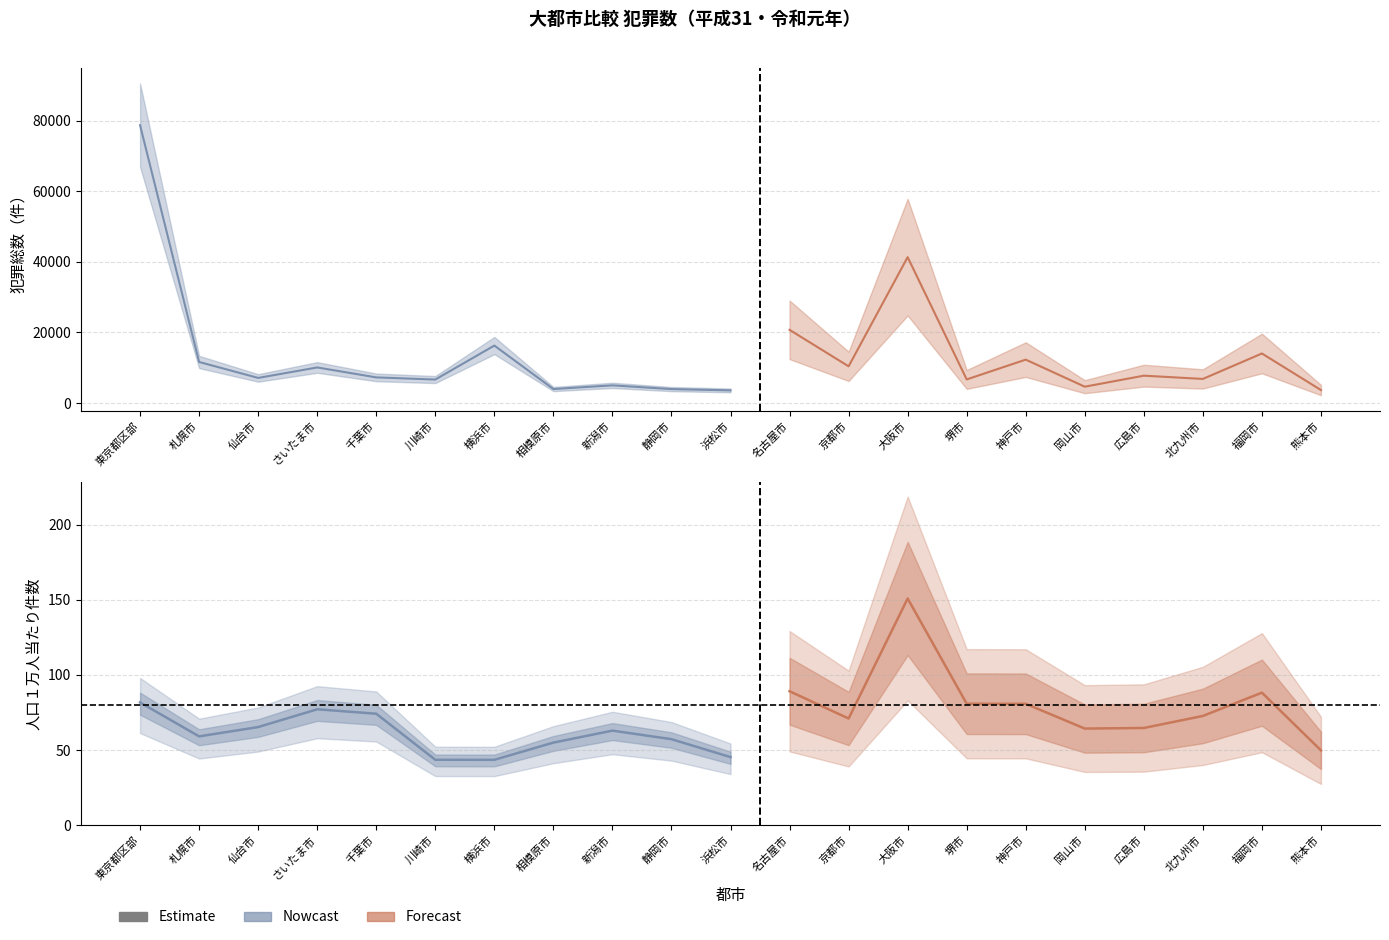

True or false: 犯罪総数 and 人口１万人当たり件数 intersect in this chart.

False